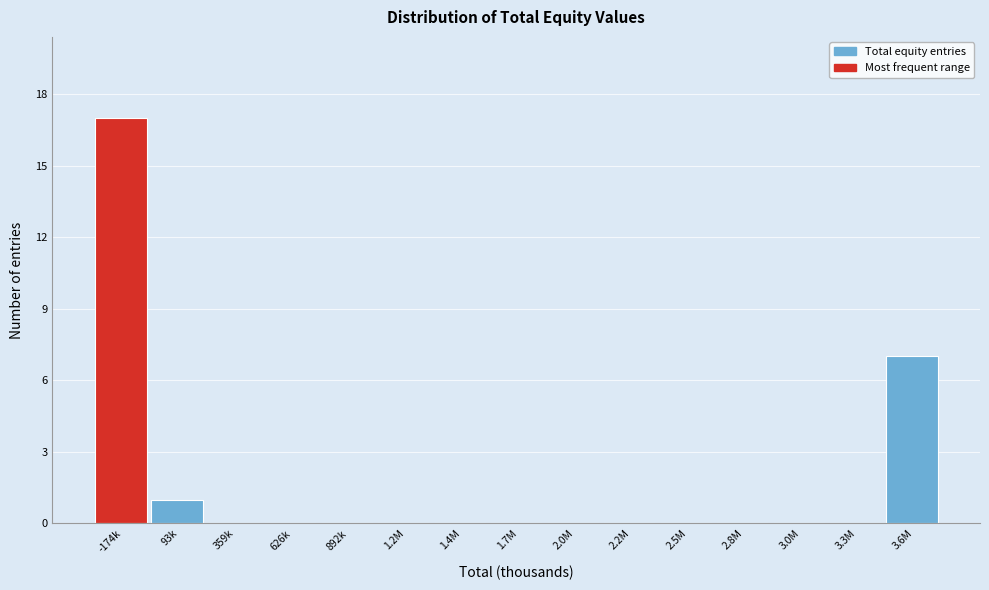

Reading left to right, what are all the values shown in this chart?

-174k=17	93k=1	359k=0	626k=0	892k=0	1.2M=0	1.4M=0	1.7M=0	2.0M=0	2.2M=0	2.5M=0	2.8M=0	3.0M=0	3.3M=0	3.6M=7